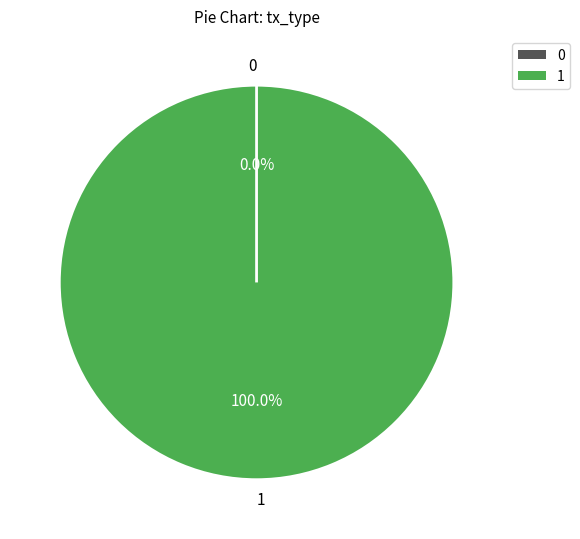

To the nearest percent, what is the difference between the Vote (io_index=1) and Ticket (io_index=0) slice percentages?

100%